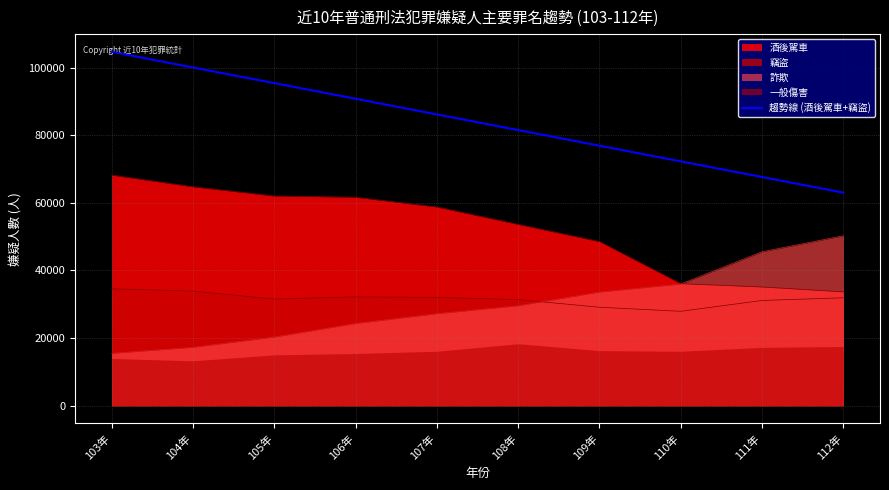

True or false: the data has more than 1 interior local peaks.

False